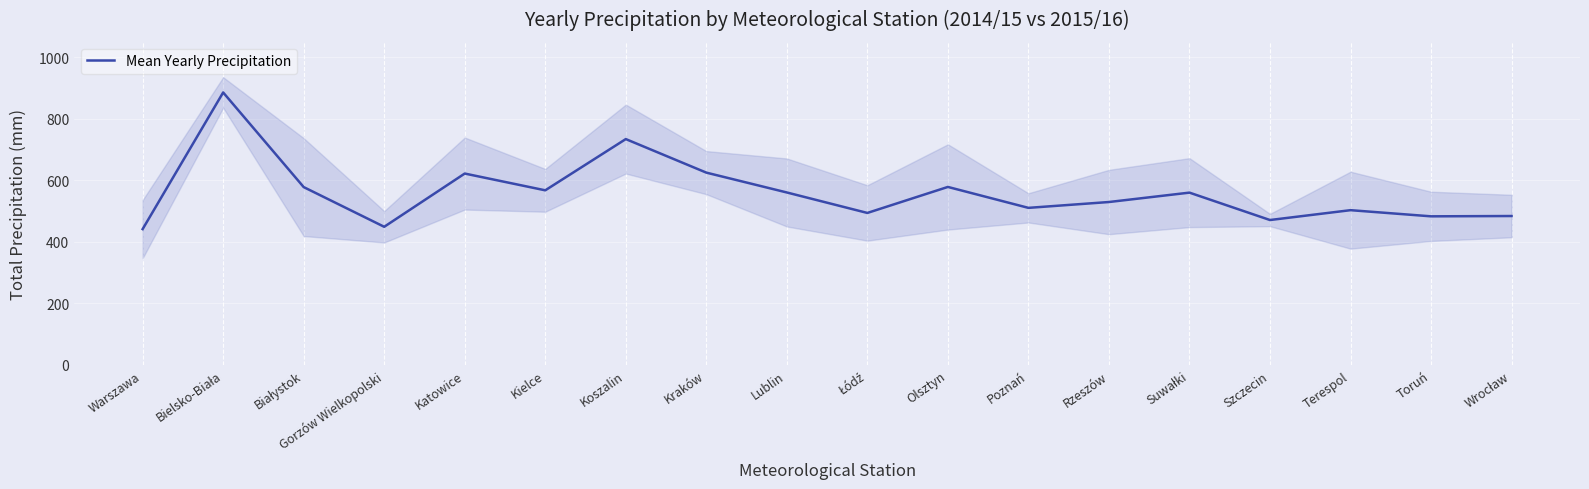

How many values are below 560?

9